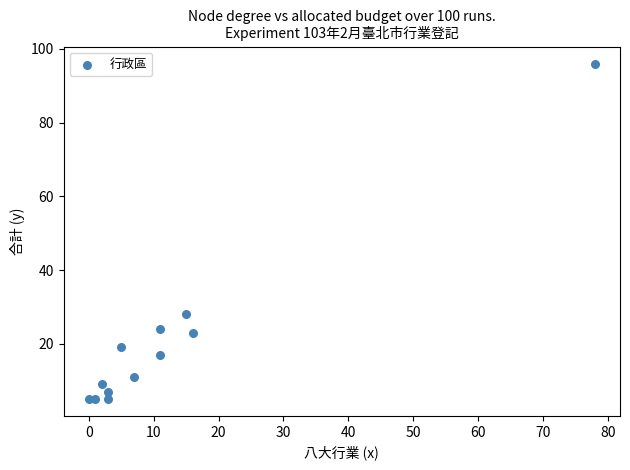

What is the range of Y values (max minus min)?

91